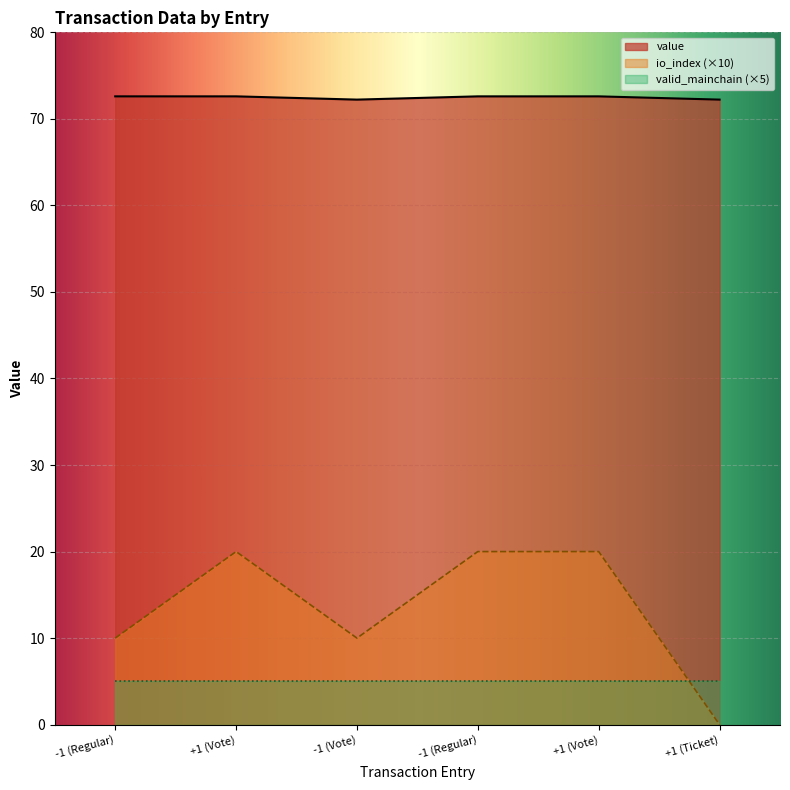

What are all the series names shown in the legend?

value, io_index (×10), valid_mainchain (×5)